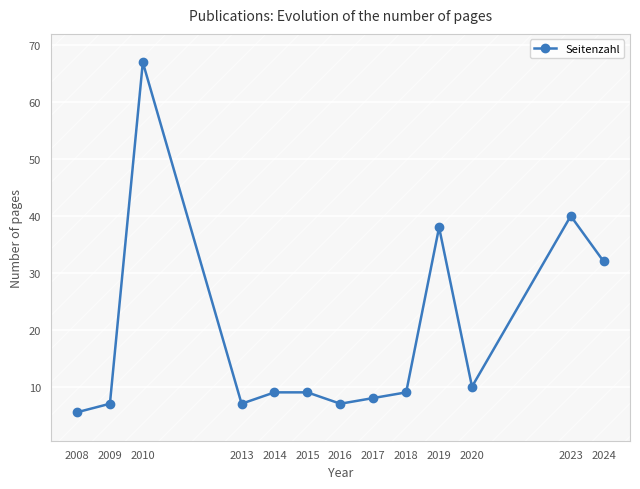

What is the sum of the values at 2019 and 2013?

45.0